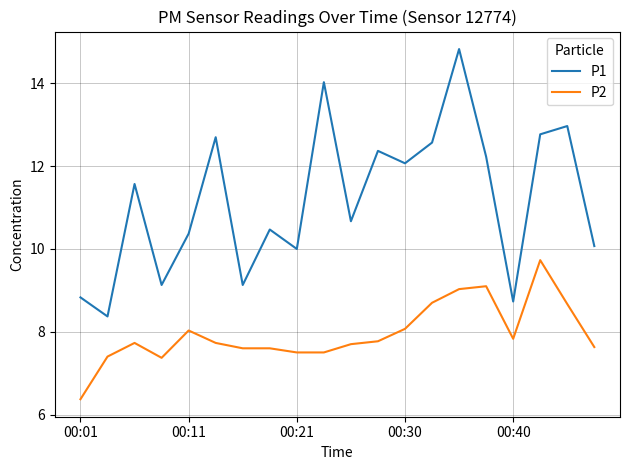

Reading left to right, list all the values displayed in this chart.

P1: 8.8	8.4	11.6	9.1	10.4	12.7	9.1	10.5	10.0	14.0	10.7	12.4	12.1	12.6	14.8	12.2	8.7	12.8	13.0	10.1
P2: 6.4	7.4	7.7	7.4	8.0	7.7	7.6	7.6	7.5	7.5	7.7	7.8	8.1	8.7	9.0	9.1	7.8	9.7	8.7	7.6